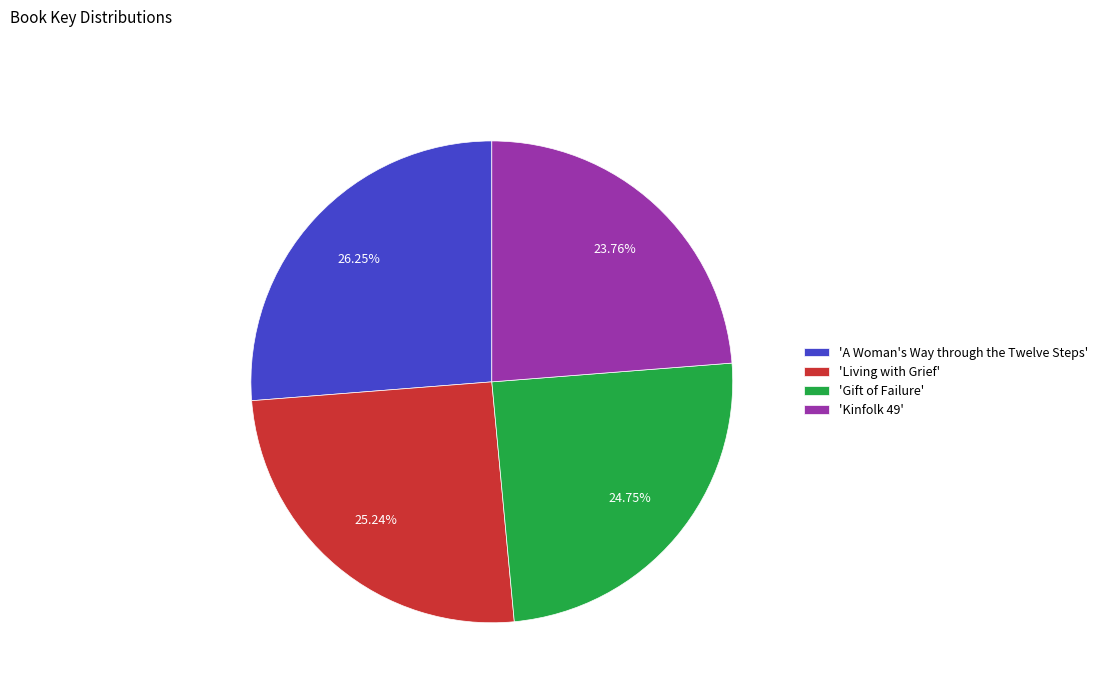

What is the ratio of the value at 'Kinfolk 49' to the value at 'Living with Grief'?

0.9